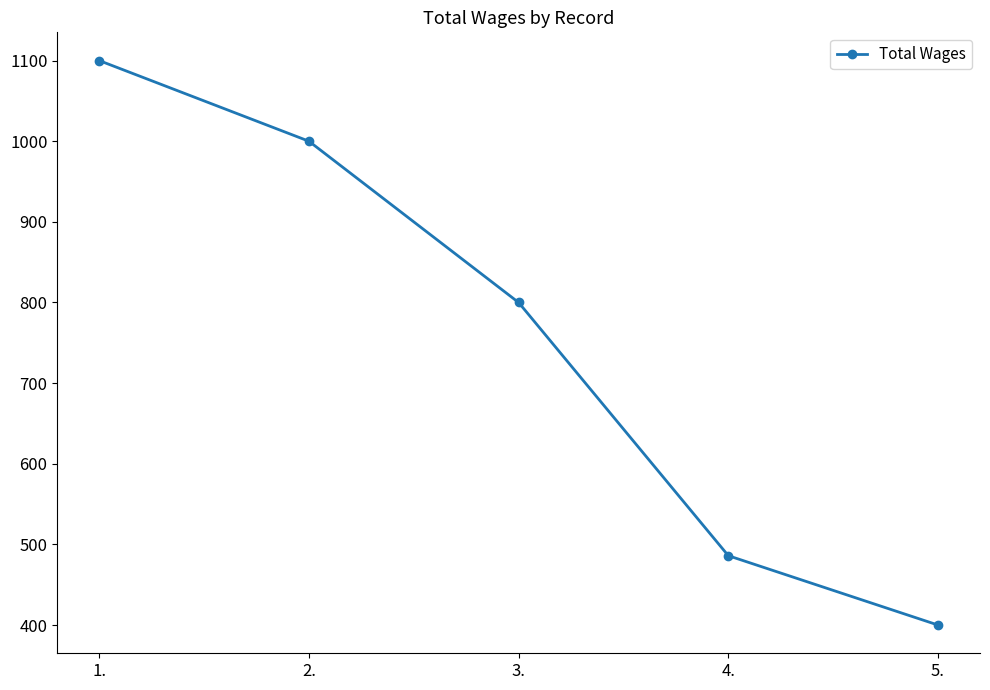

What is the difference between the second highest and second lowest values?

514